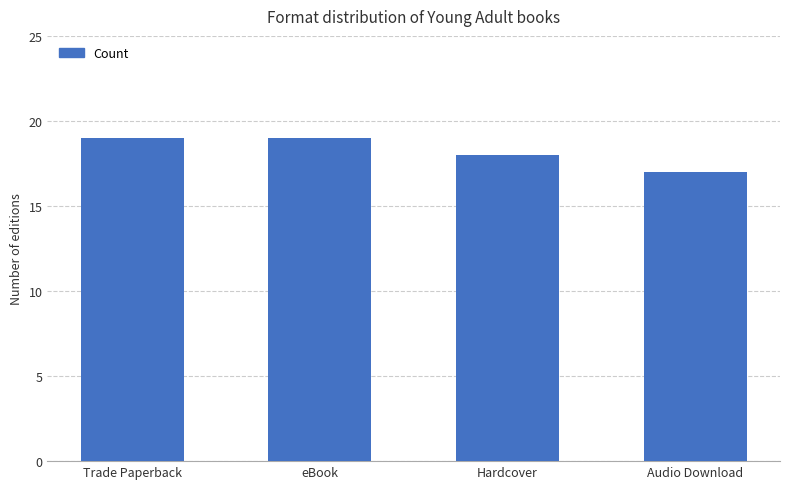

Reading left to right, extract all data points from this chart.

19	19	18	17